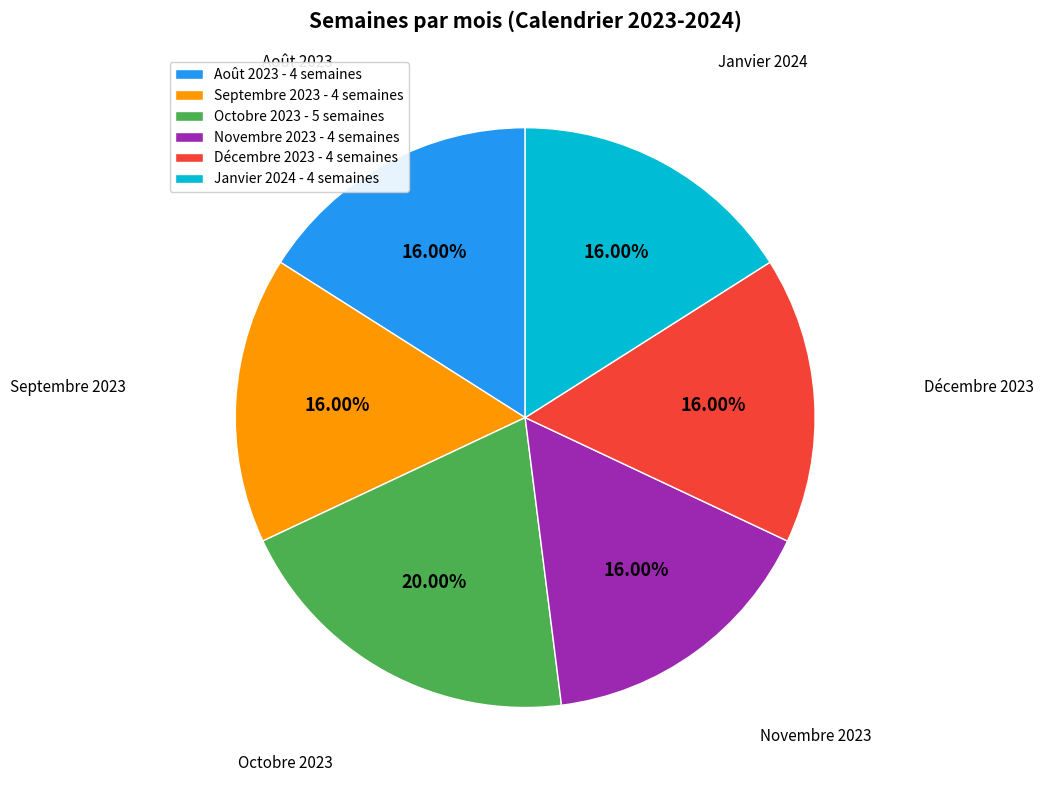

True or false: Août 2023 accounts for 23% of the total.

False